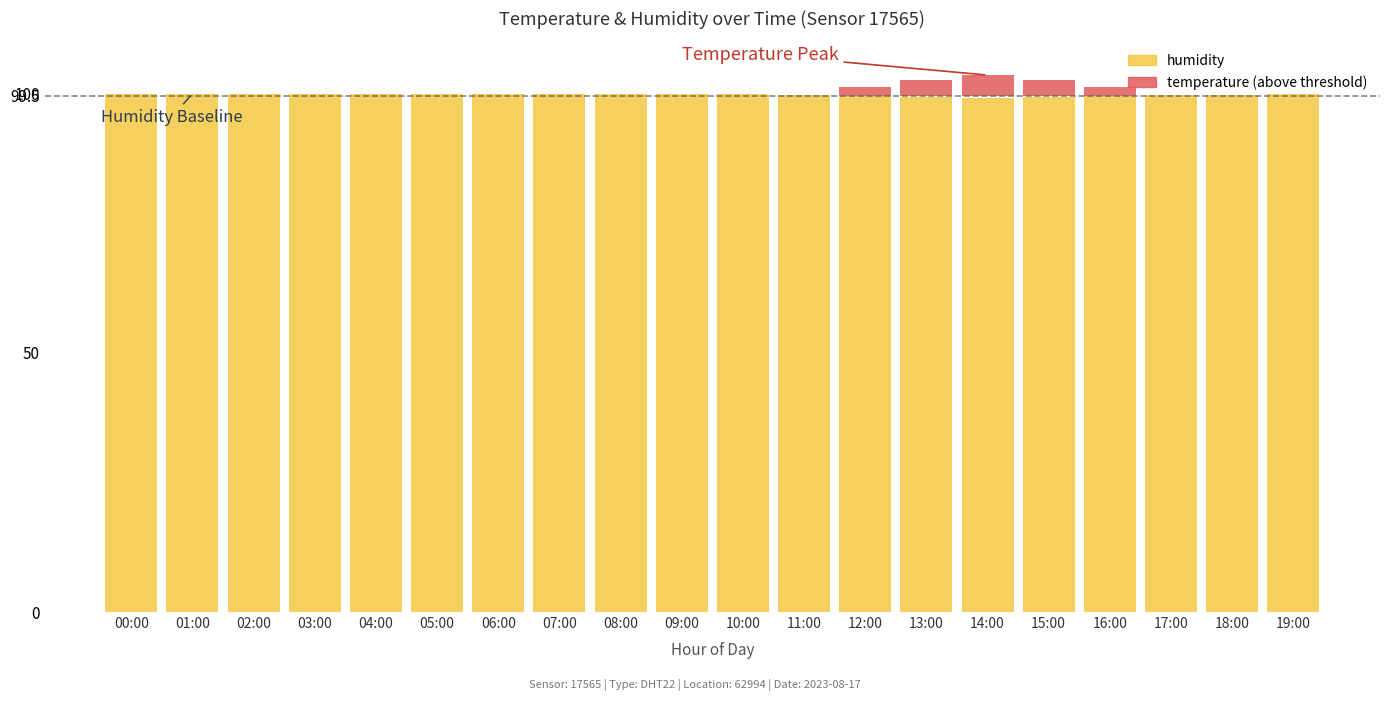

At which category is the sum across all series the highest?

14:00